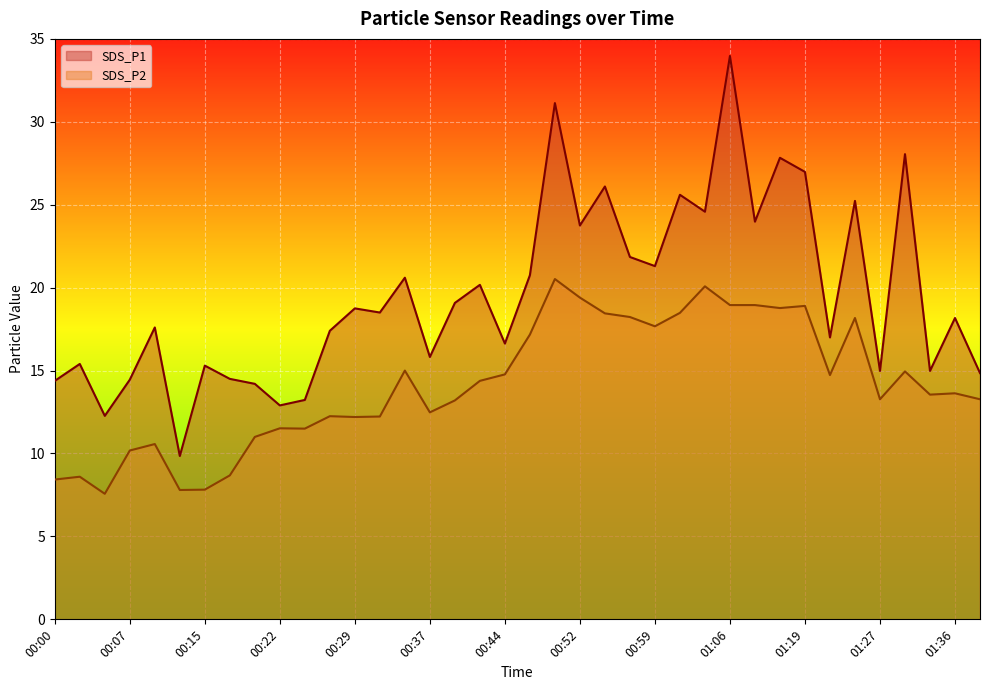

Reading left to right, transcribe all the data shown in this chart.

SDS_P1: 00:00=14.4	00:03=15.4	00:05=12.3	00:07=14.4	00:10=17.6	00:12=9.8	00:15=15.3	00:17=14.5	00:20=14.2	00:22=12.9	00:24=13.2	00:27=17.4	00:29=18.8	00:32=18.5	00:34=20.6	00:37=15.8	00:39=19.1	00:41=20.2	00:44=16.6	00:47=20.8	00:49=31.1	00:52=23.8	00:54=26.1	00:57=21.9	00:59=21.3	01:01=25.6	01:04=24.6	01:06=34.0	01:09=24.0	01:16=27.8	01:19=27.0	01:22=17.0	01:25=25.2	01:27=15.0	01:30=28.1	01:33=15.0	01:36=18.2	01:38=14.8
SDS_P2: 00:00=8.4	00:03=8.6	00:05=7.6	00:07=10.2	00:10=10.6	00:12=7.8	00:15=7.8	00:17=8.7	00:20=11.0	00:22=11.5	00:24=11.5	00:27=12.2	00:29=12.2	00:32=12.2	00:34=15.0	00:37=12.5	00:39=13.2	00:41=14.4	00:44=14.8	00:47=17.2	00:49=20.5	00:52=19.4	00:54=18.4	00:57=18.2	00:59=17.7	01:01=18.5	01:04=20.1	01:06=18.9	01:09=18.9	01:16=18.8	01:19=18.9	01:22=14.7	01:25=18.2	01:27=13.3	01:30=14.9	01:33=13.6	01:36=13.6	01:38=13.3